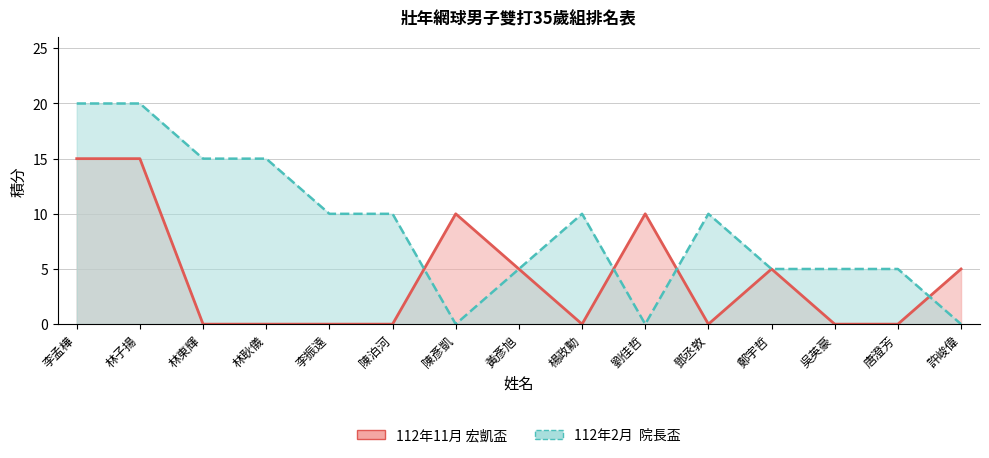

The value of 112年2月  院長盃 (line) at 林耿儀 is 4. True or false?

False